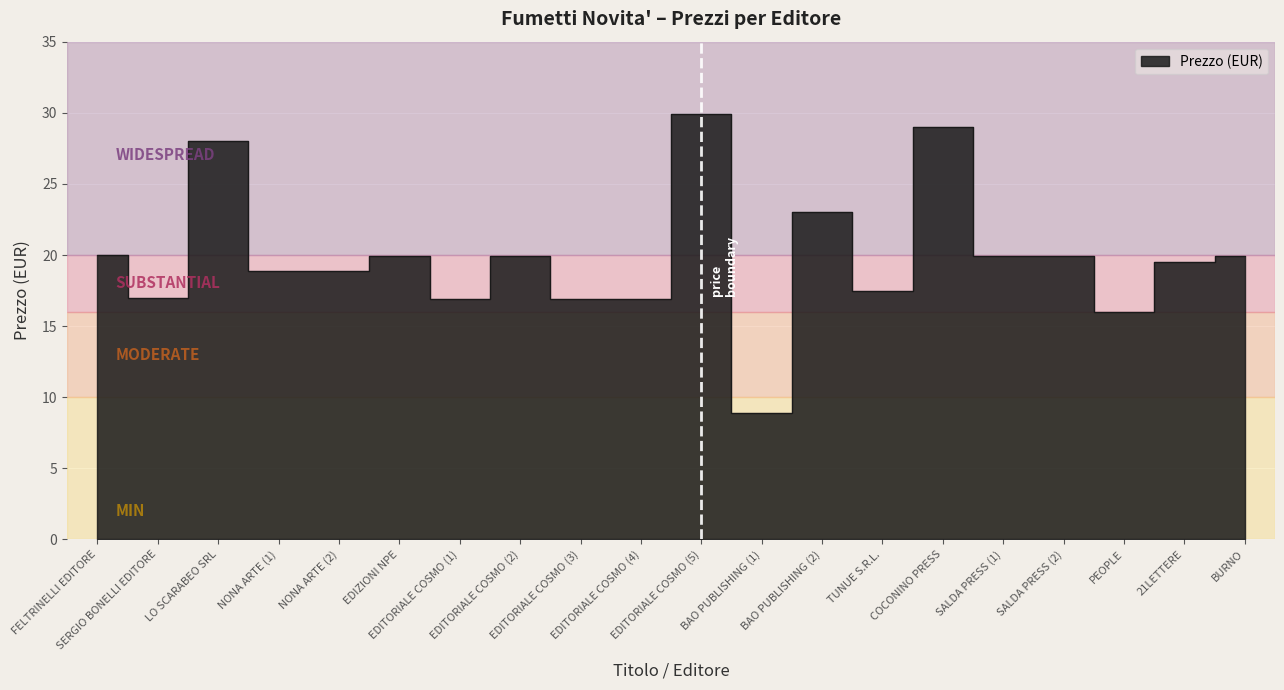

How many series are shown in this chart?

1